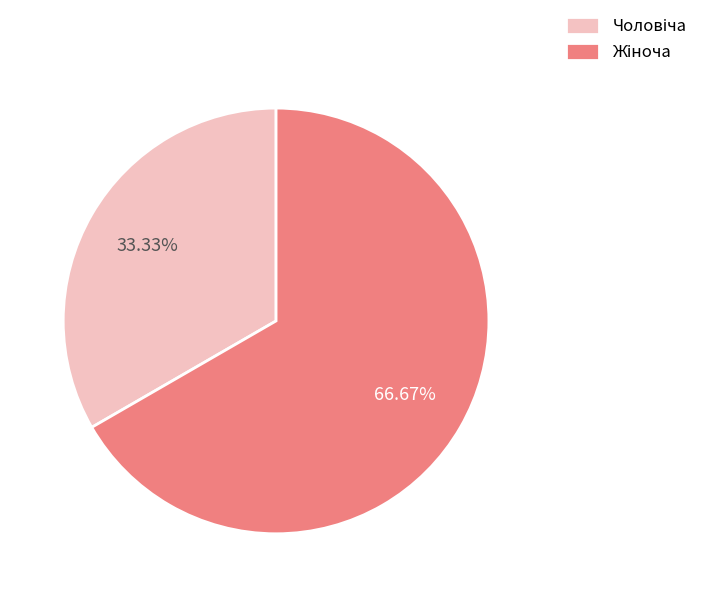

Count the number of slices in the pie.

2